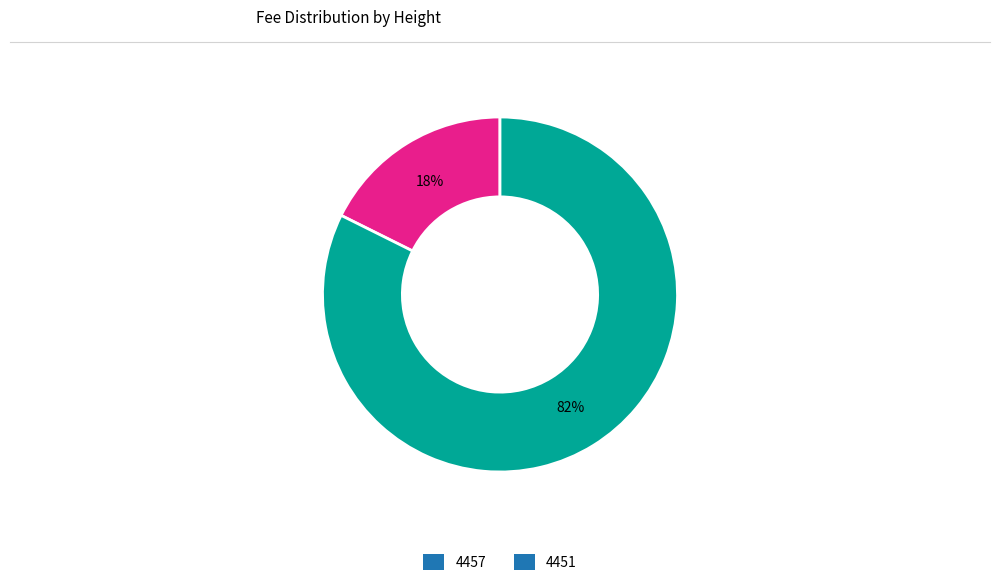

What is the majority slice?

4451